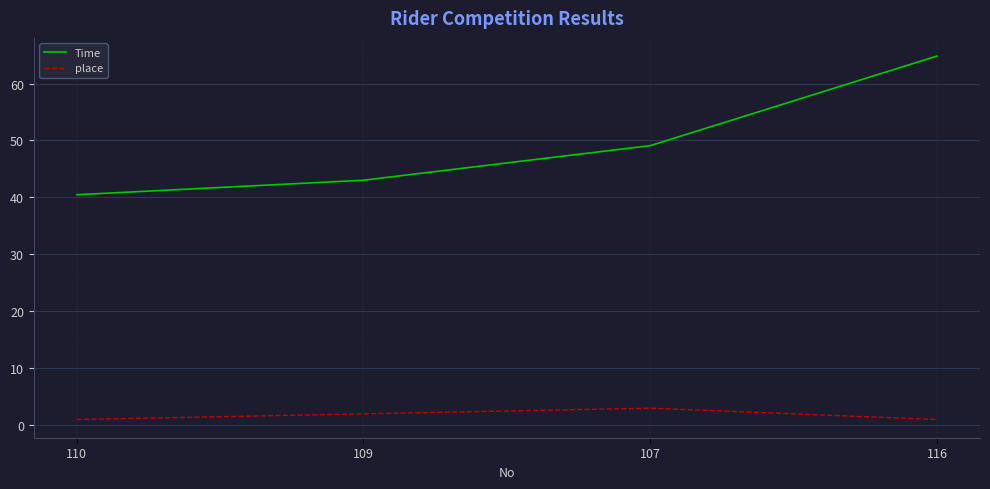

True or false: place and Time intersect in this chart.

False